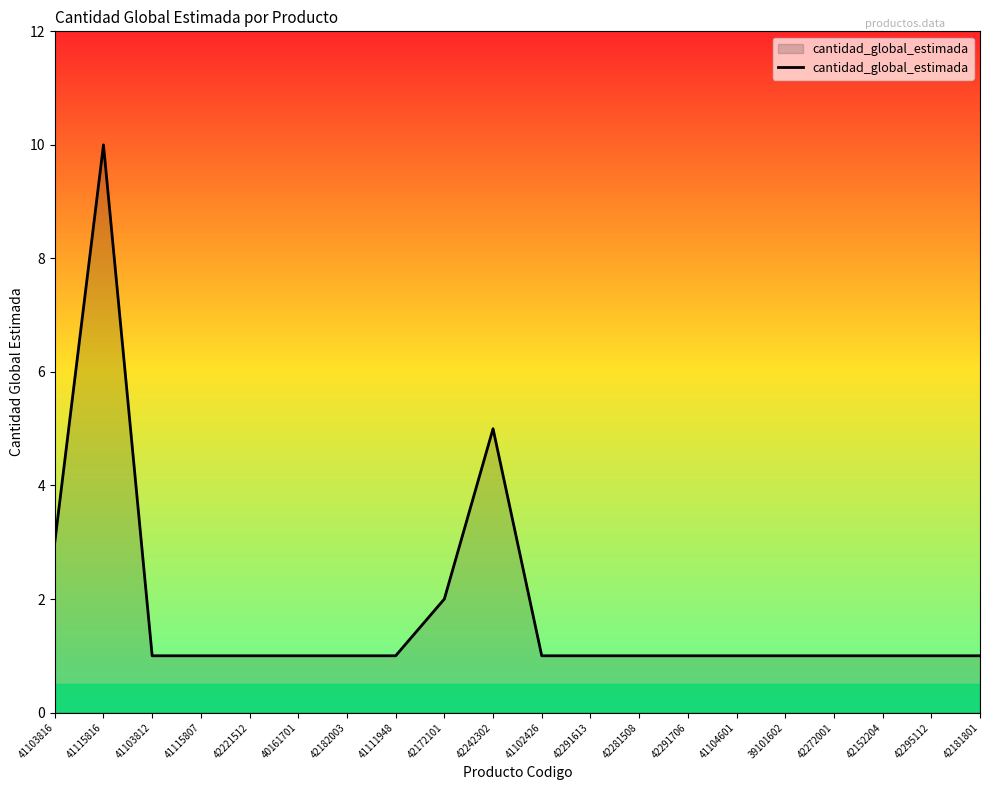

True or false: there are more than 0 points higher than both neighbors.

True